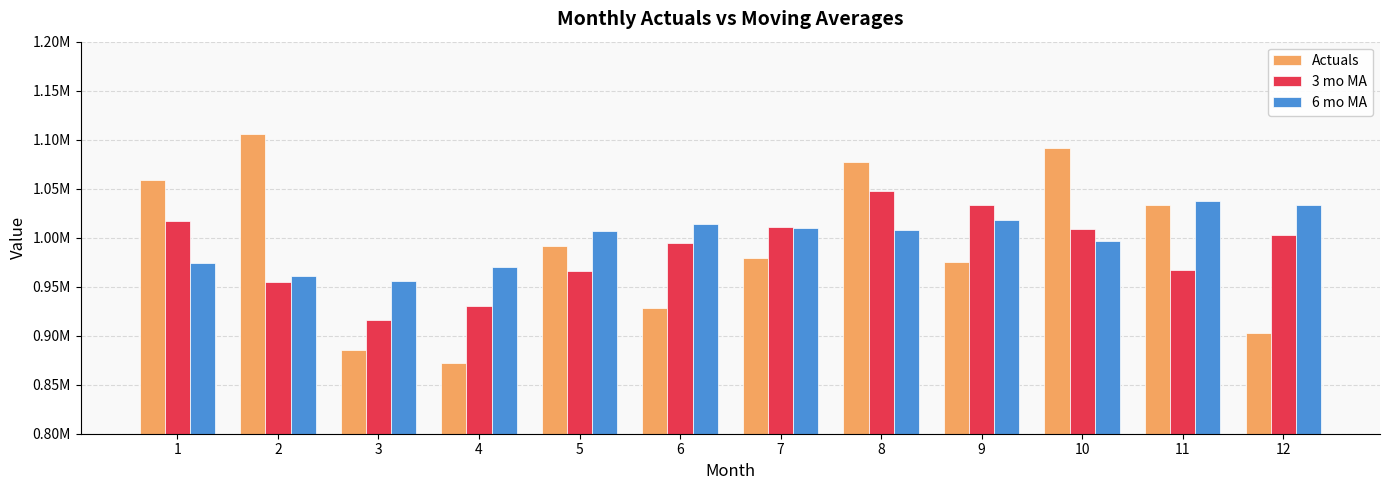

Which series has the largest total across all categories?

6 mo MA